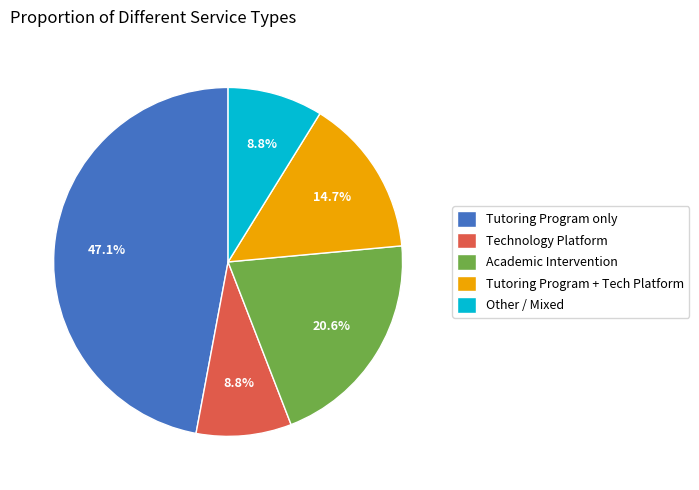

Between Other / Mixed and Tutoring Program + Tech Platform, which is larger?

Tutoring Program + Tech Platform